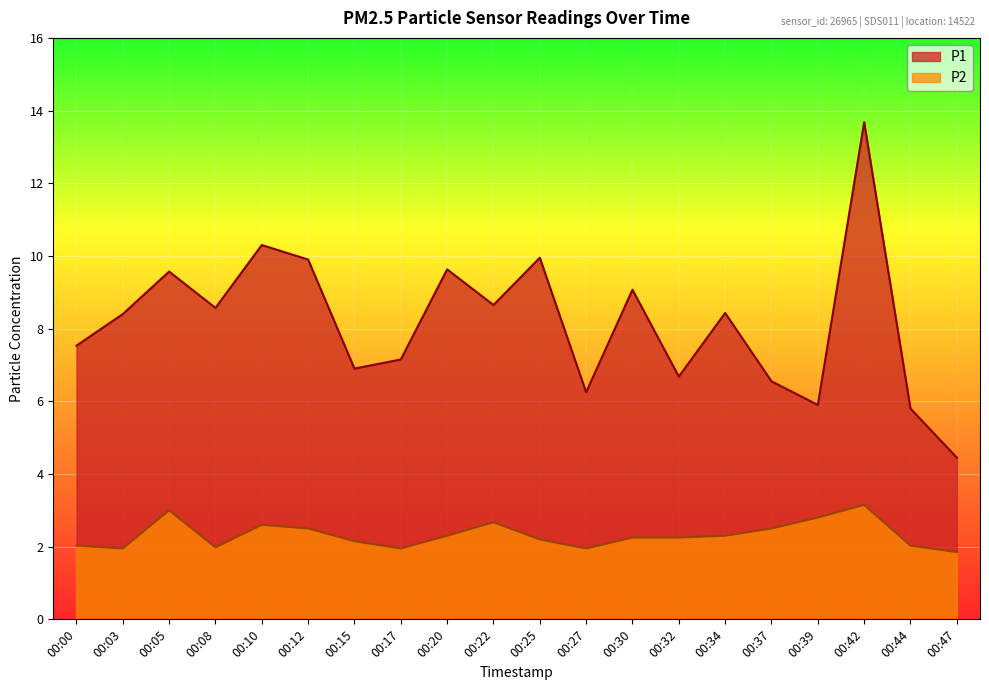

What is the difference between the P1 values at 00:20 and 00:25?

0.3